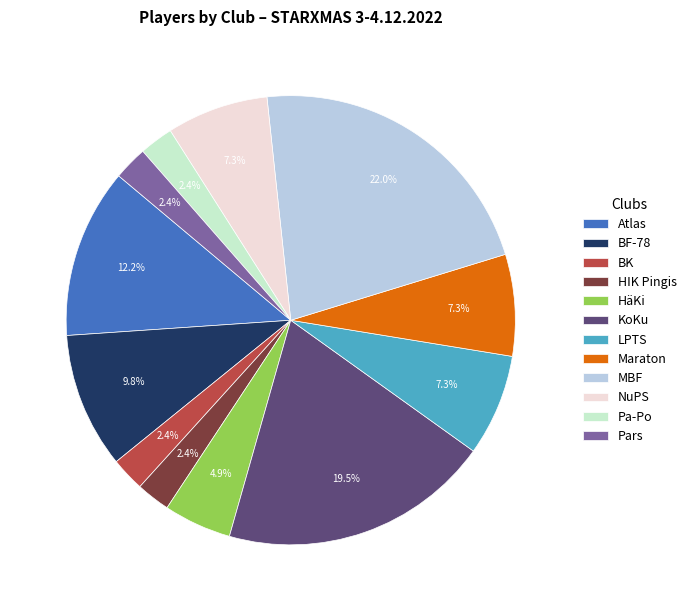

How many segments does this pie chart have?

12